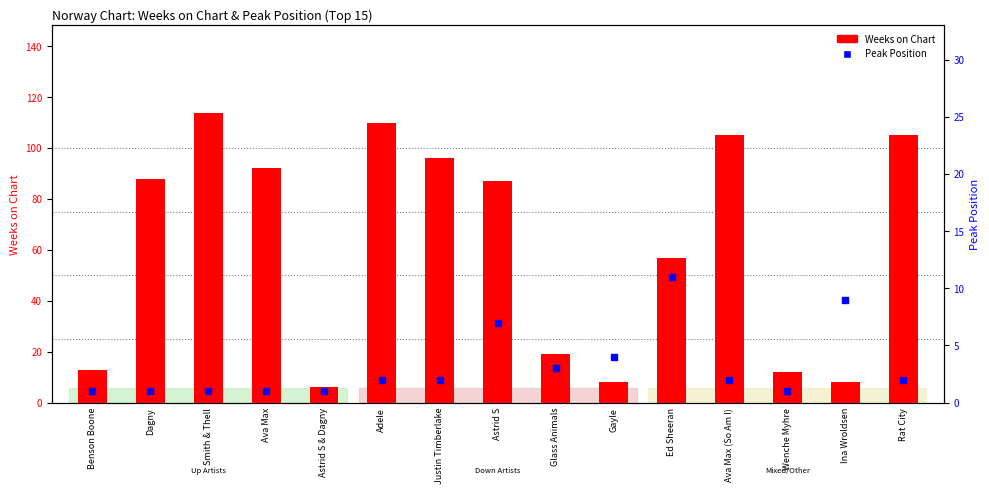

At how many categories does at least one series exceed 25?

9